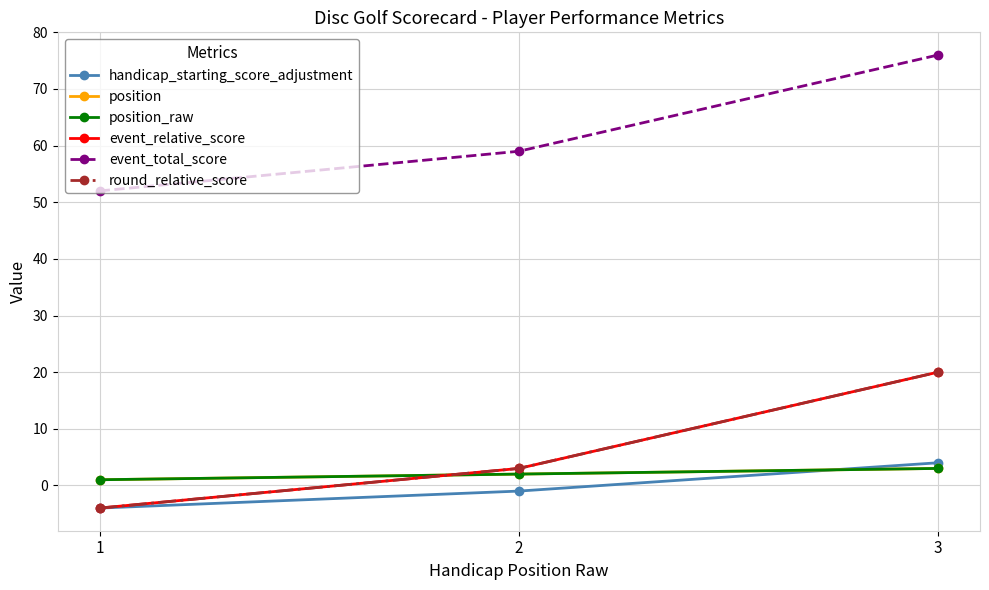

Does the chart have visible grid lines?

Yes